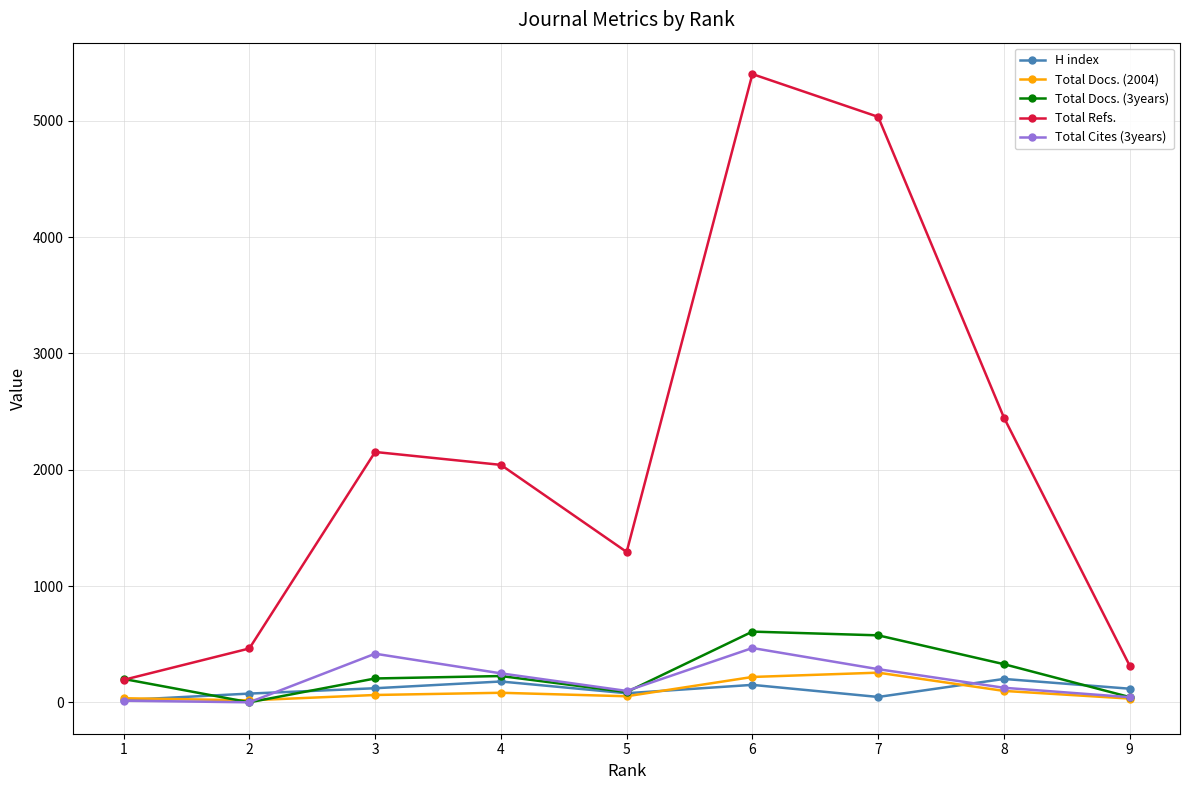

At how many categories does at least one series exceed 4633?

2